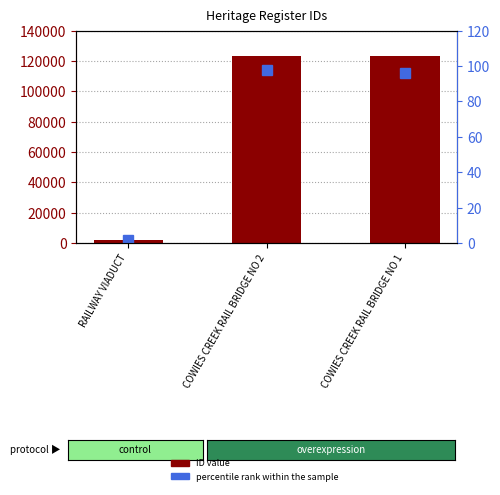

What are all the series names shown in the legend?

ID value, percentile rank within the sample